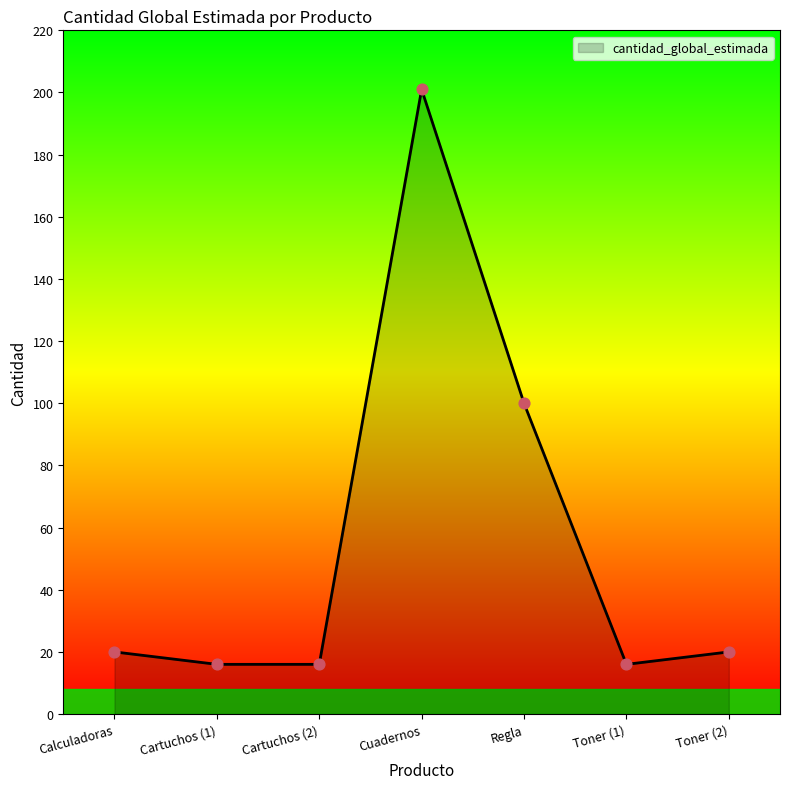

What is the change in value from Cartuchos (2) to Cuadernos?

+185